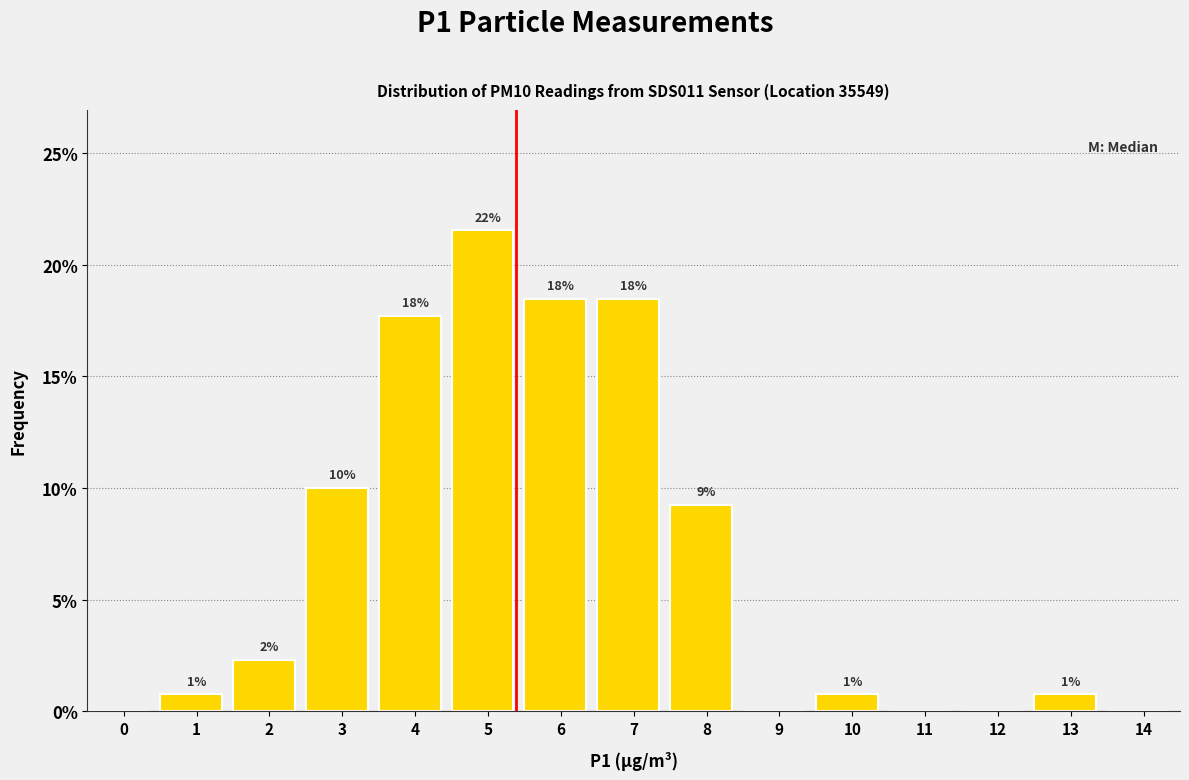

Are the bars horizontal?

No